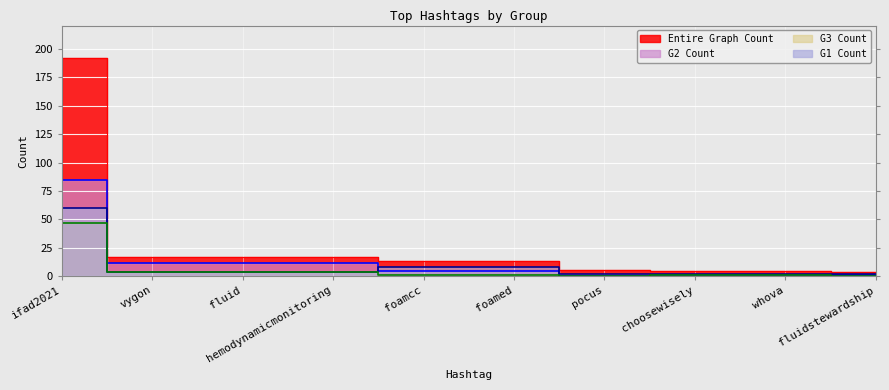

Which label corresponds to the largest value in the chart?

ifad2021